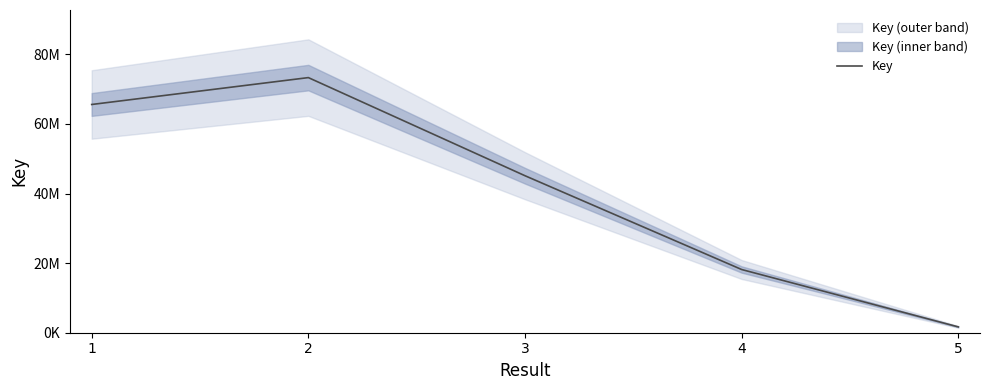

What is the change in value from 1 to 3?

-20471382